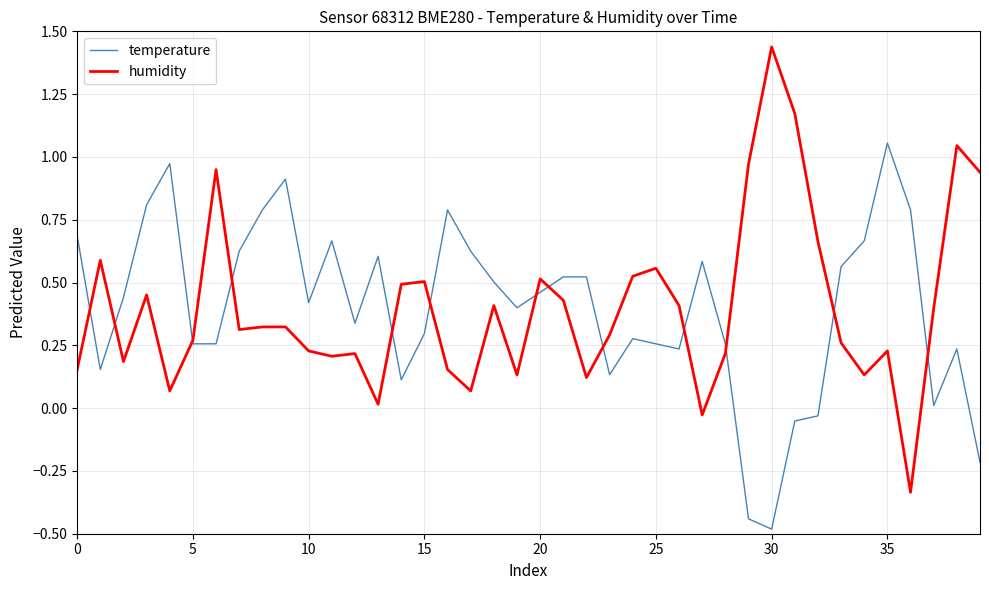

True or false: temperature has more than 1 interior local peaks.

True